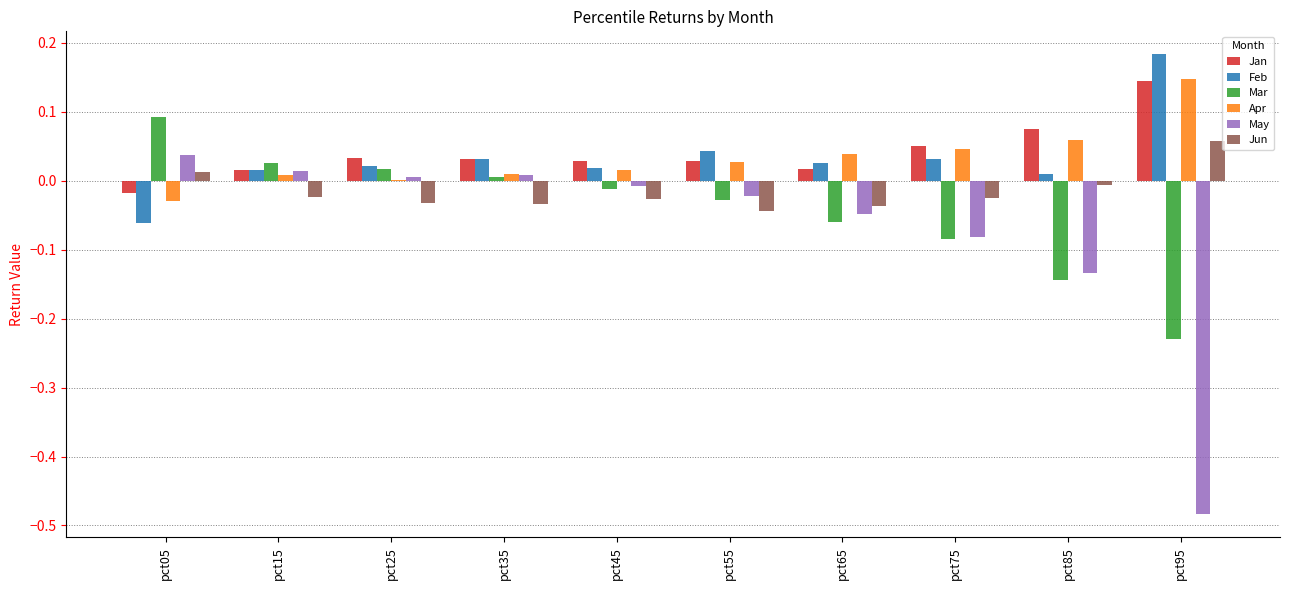

The value of May at pct85 is -0.2. True or false?

False